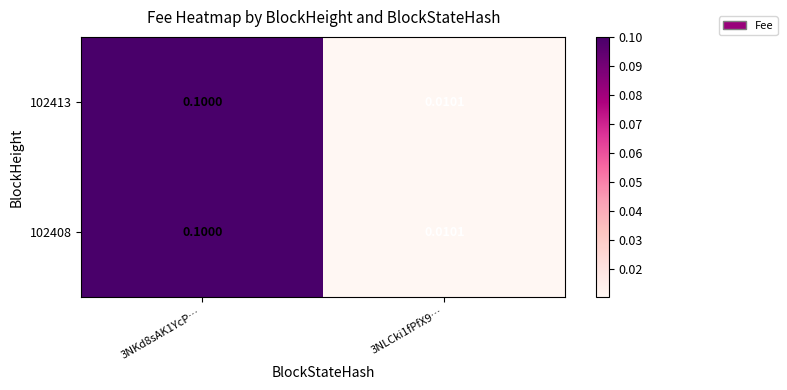

Reading right to left, transcribe all the data shown in this chart.

102413: 3NLCki1fPfX9…=0.0	3NKd8sAK1YcP…=0.1
102408: 3NLCki1fPfX9…=0.0	3NKd8sAK1YcP…=0.1